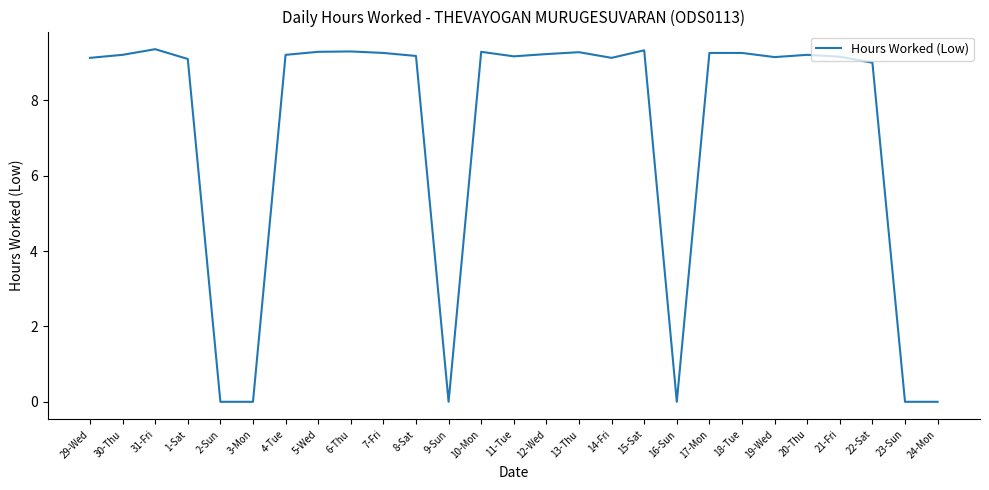

The value at 13-Thu is 9.3. True or false?

True